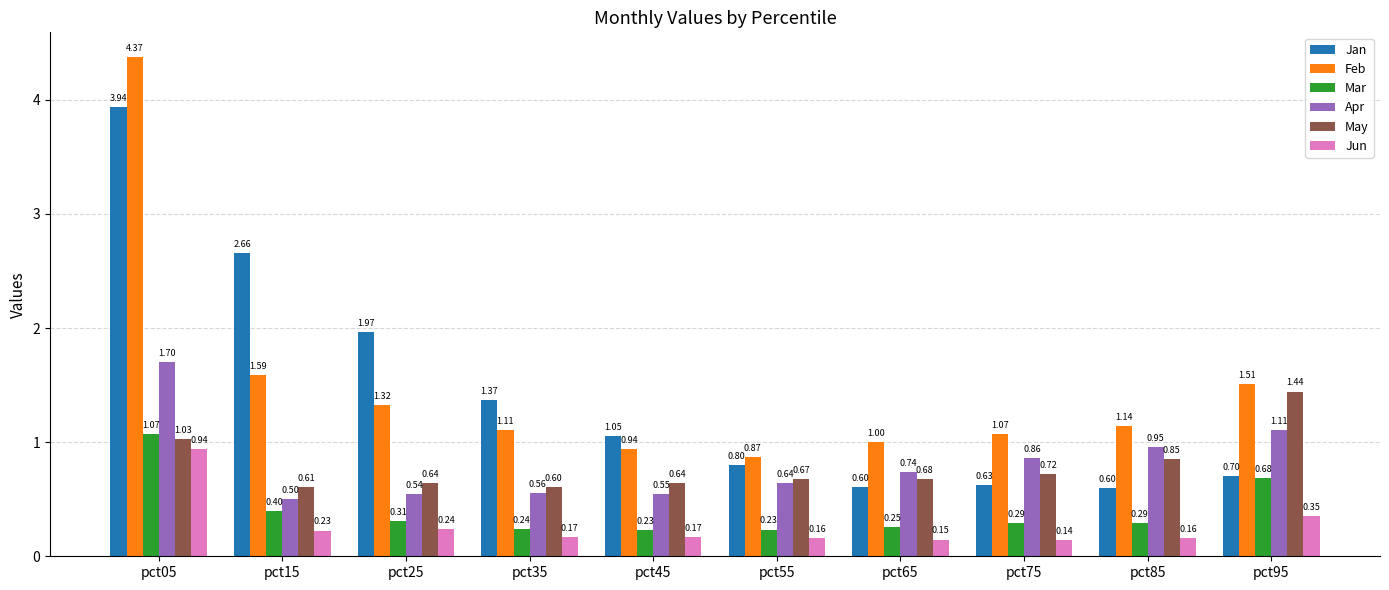

What is the total value across all series at pct15?

6.0